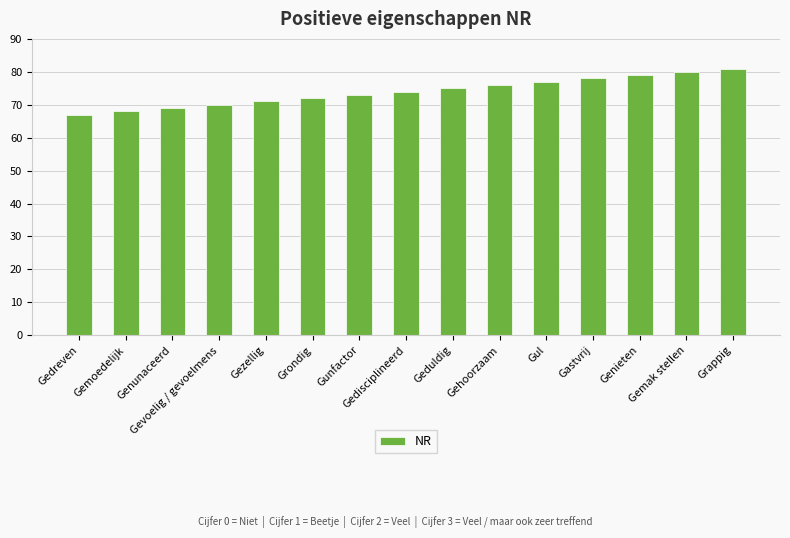

Approximately how many times larger is the value at Gedreven compared to Gehoorzaam?

0.9